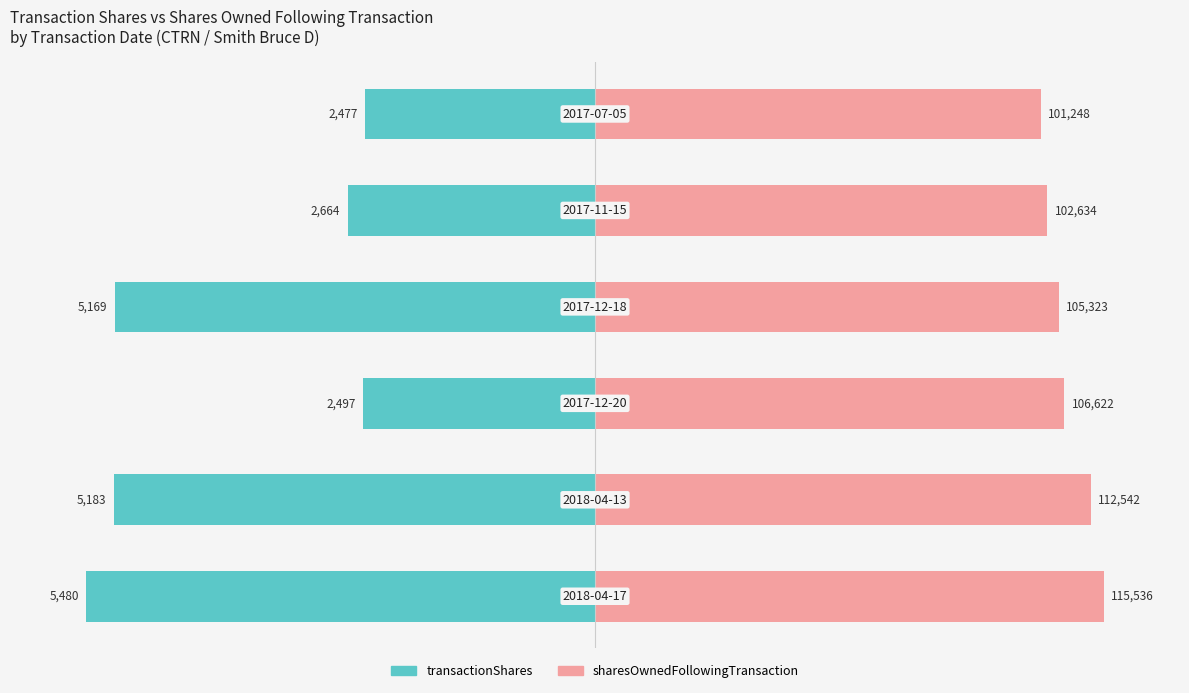

Are the bars grouped side by side (vs. stacked)?

Yes